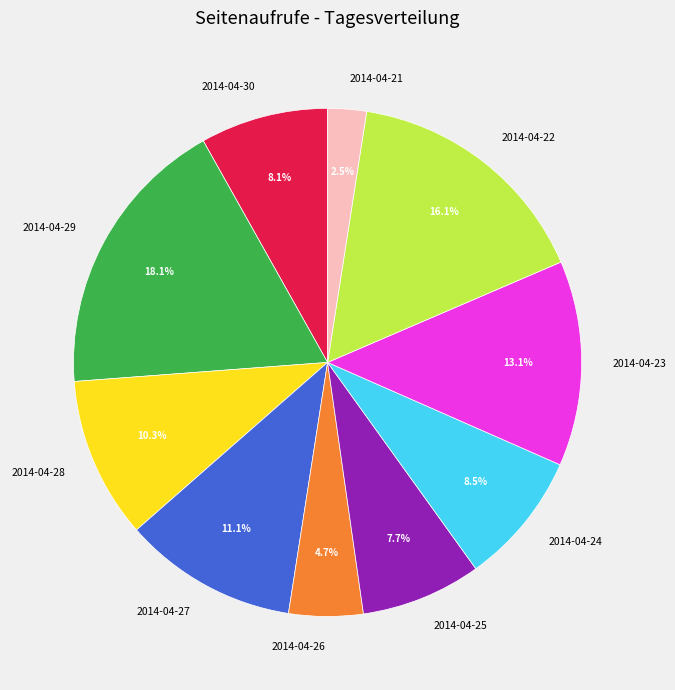

Which category has the smallest portion of the pie?

2014-04-21